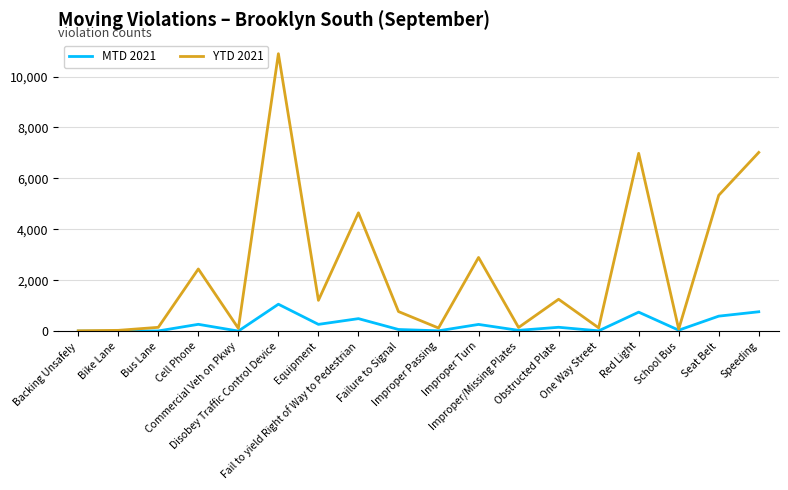

True or false: MTD 2021 has a value of 271 at Cell Phone.

True